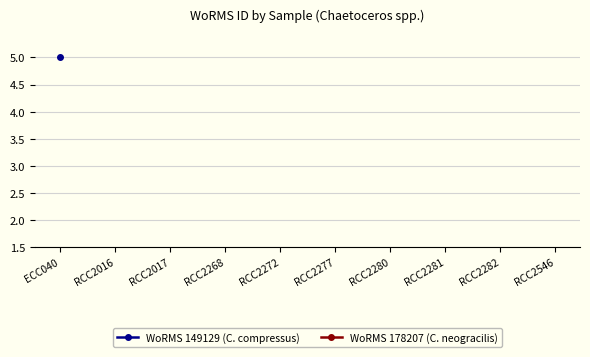

How many lines are shown in the chart?

2